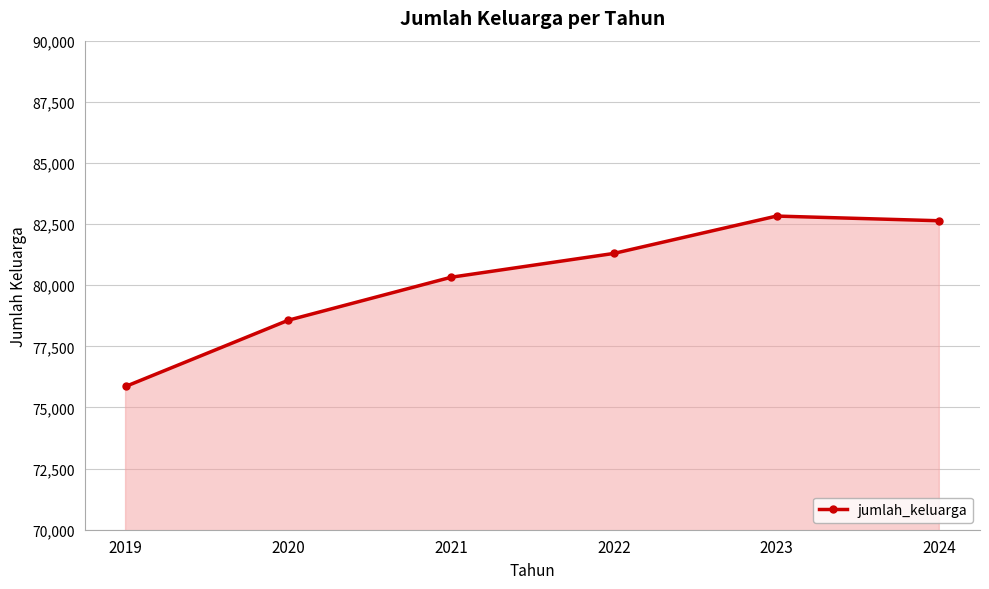

What is the maximum value shown in the chart?

82827